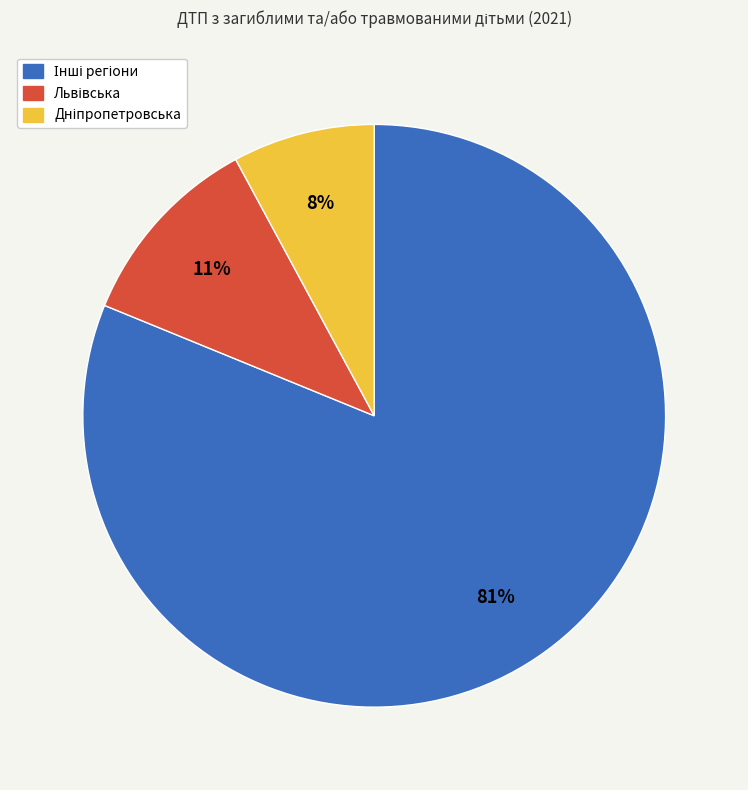

Is there any slice that represents more than half of the pie?

Yes